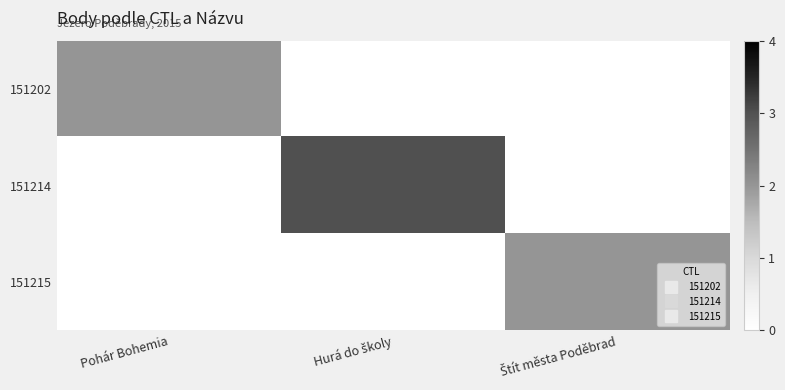

Which series has the largest total across all categories?

151214